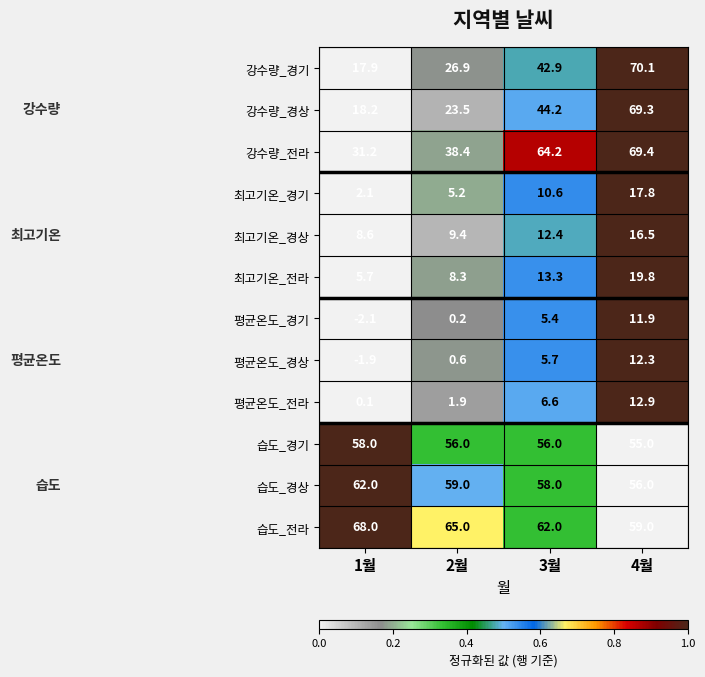

What is the difference between the 습도_경상 values at 1월 and 2월?

3.0